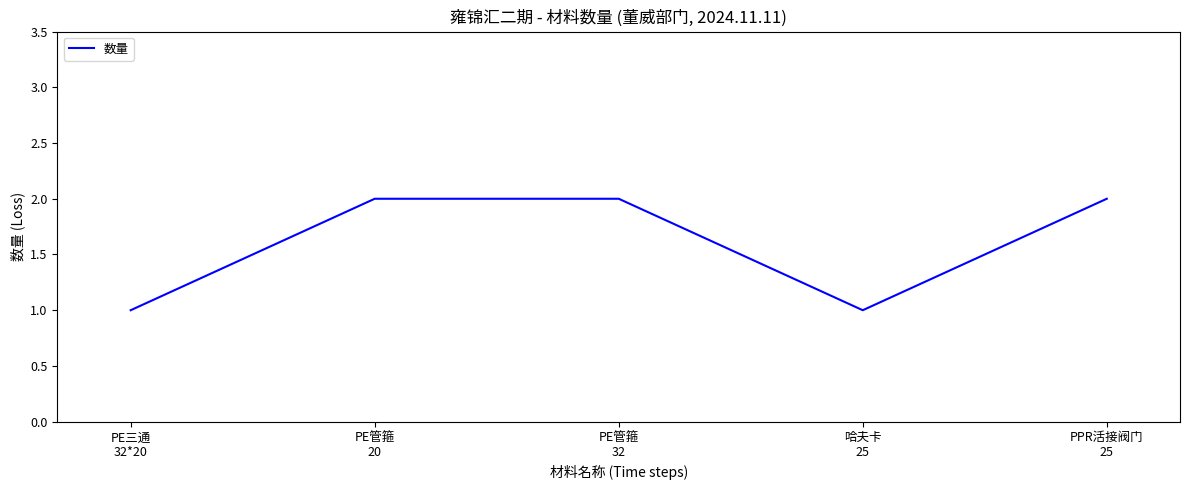

The value at PE管箍
20 is 2. True or false?

True